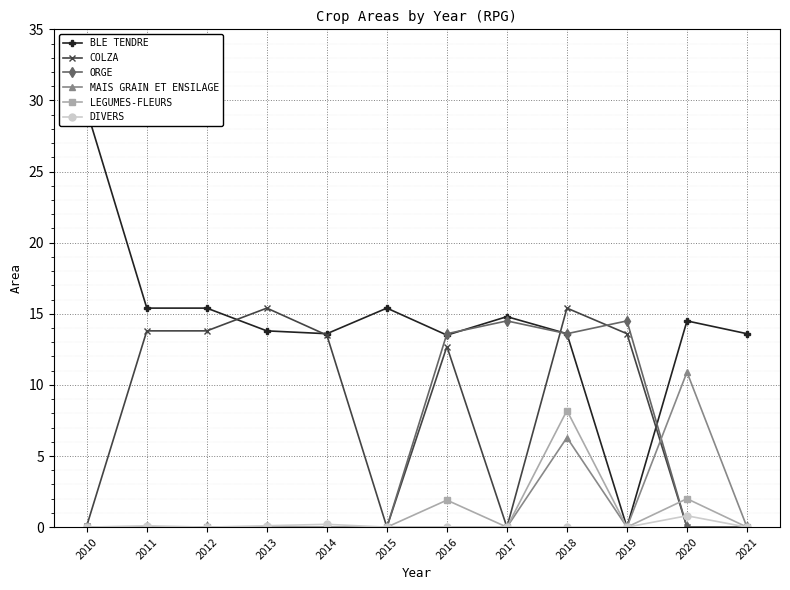

What is the value of the LEGUMES-FLEURS point at the 11th from the left?

2.0